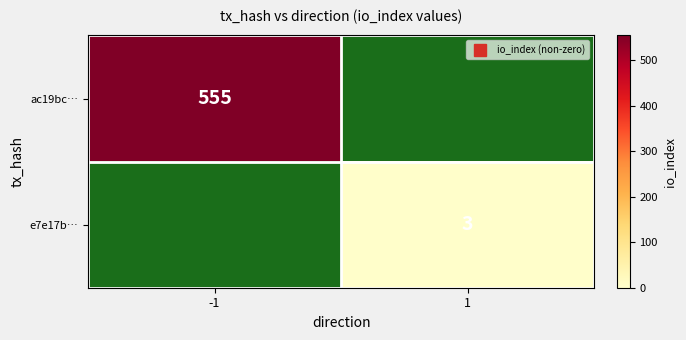

Which series has the largest total across all categories?

ac19bc…